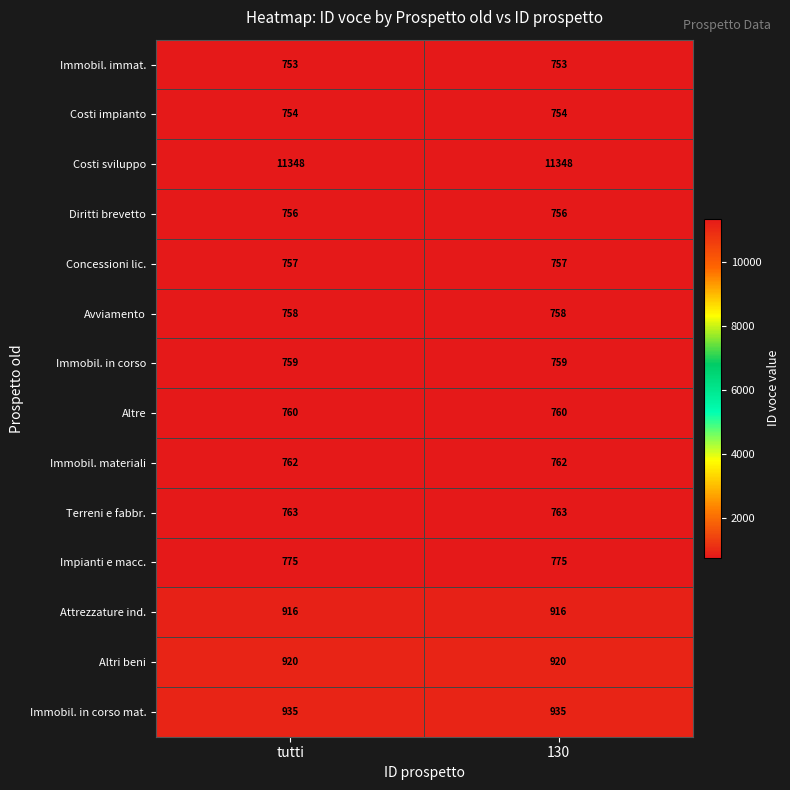

What is the smallest value displayed?

753